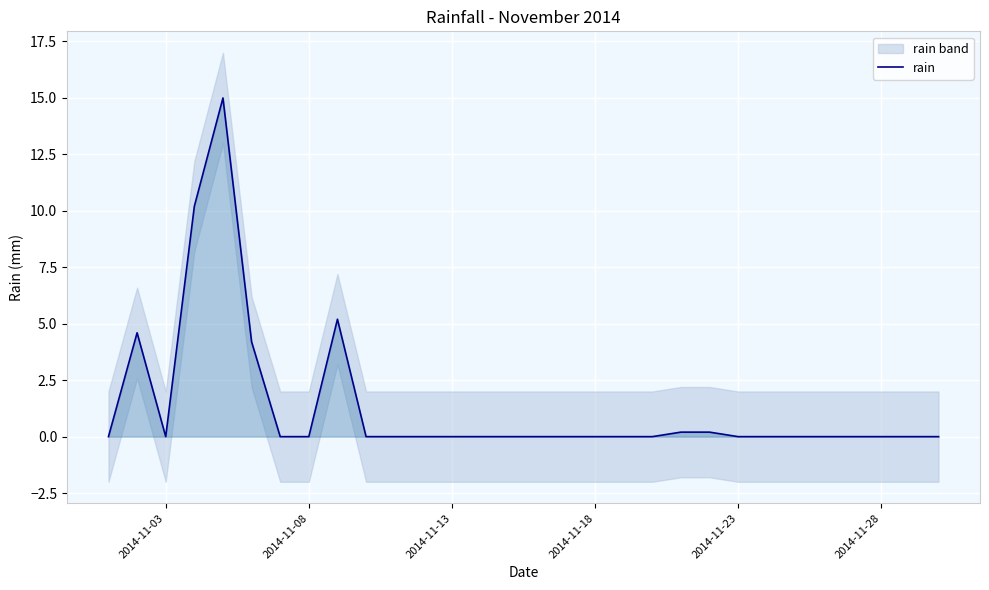

The value of rain at 2014-11-23 is -8.4. True or false?

False